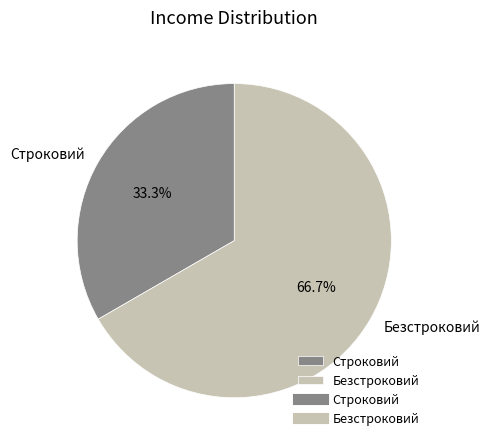

Which category has the biggest portion of the pie?

Безстроковий